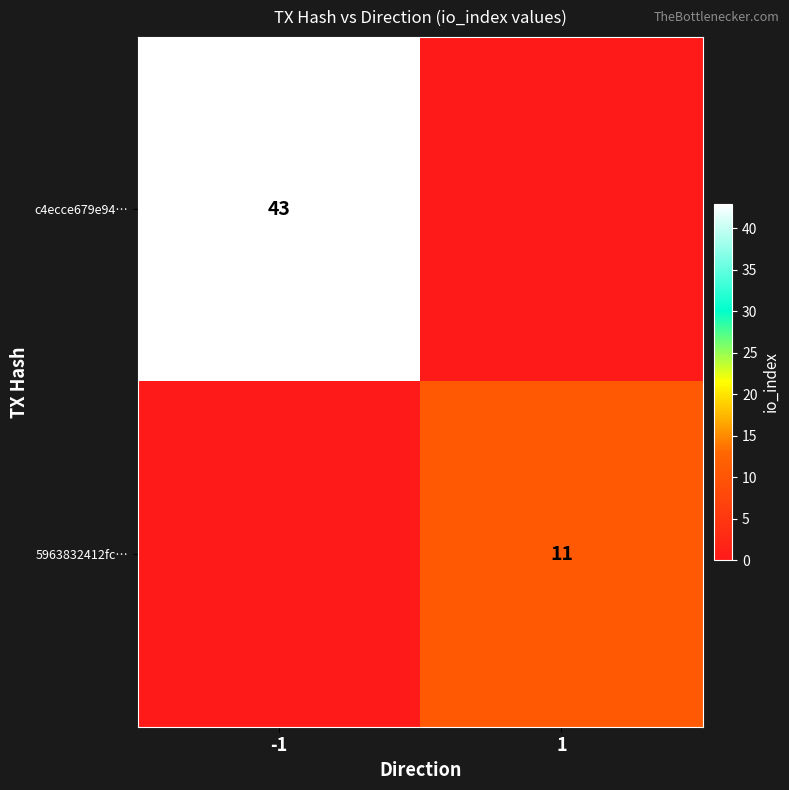

Is it true that 5963832412fc… equals 11 at 1?

True